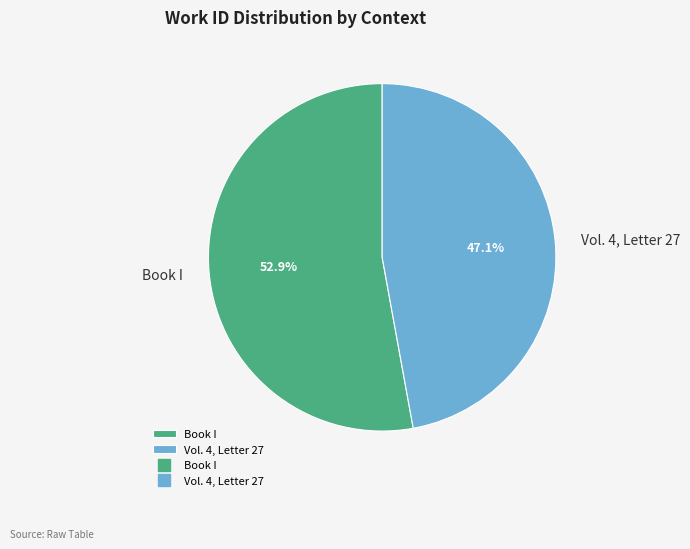

How many slices are in this pie chart?

2